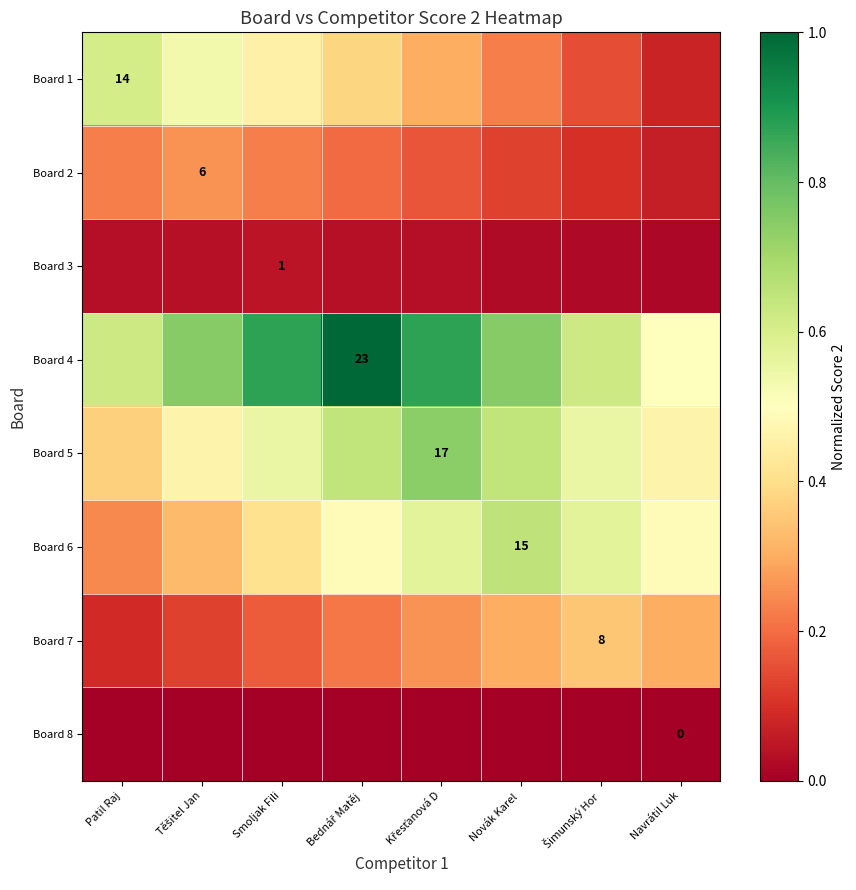

Which series has the widest spread of values?

Board 1